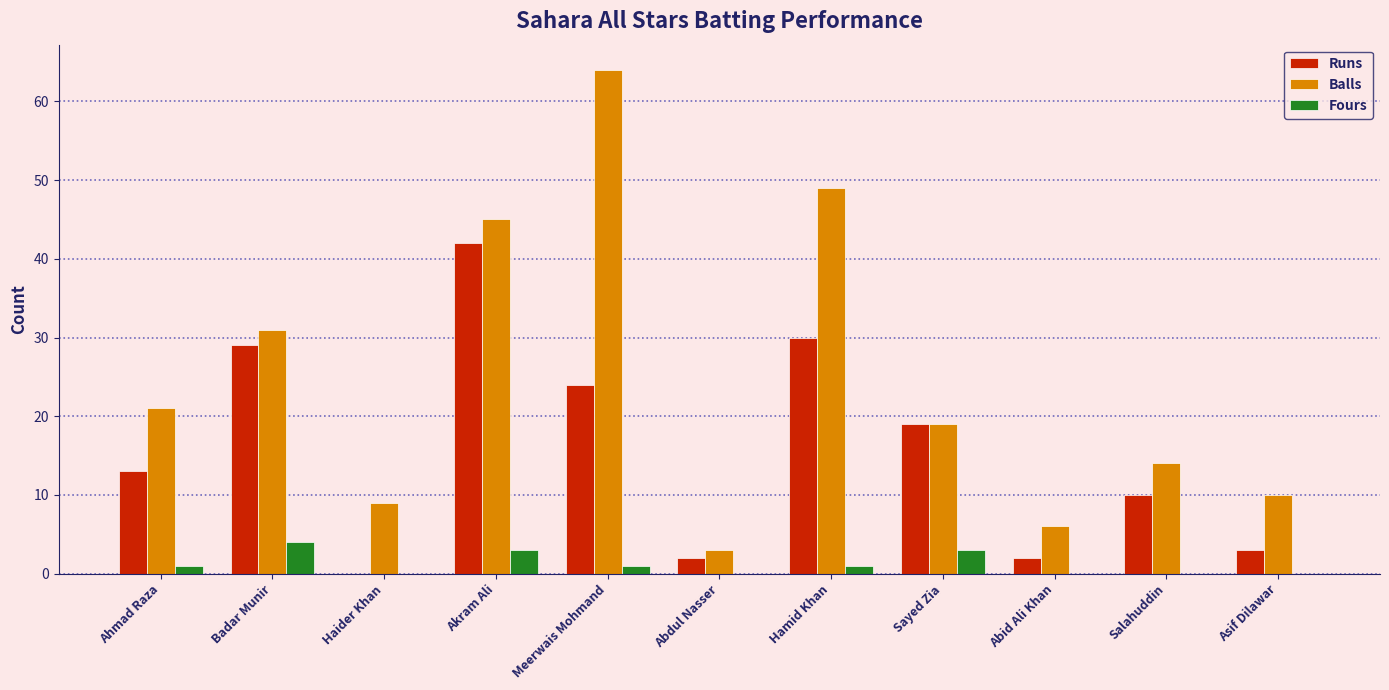

Is it true that Runs equals 6 at Ahmad Raza?

False